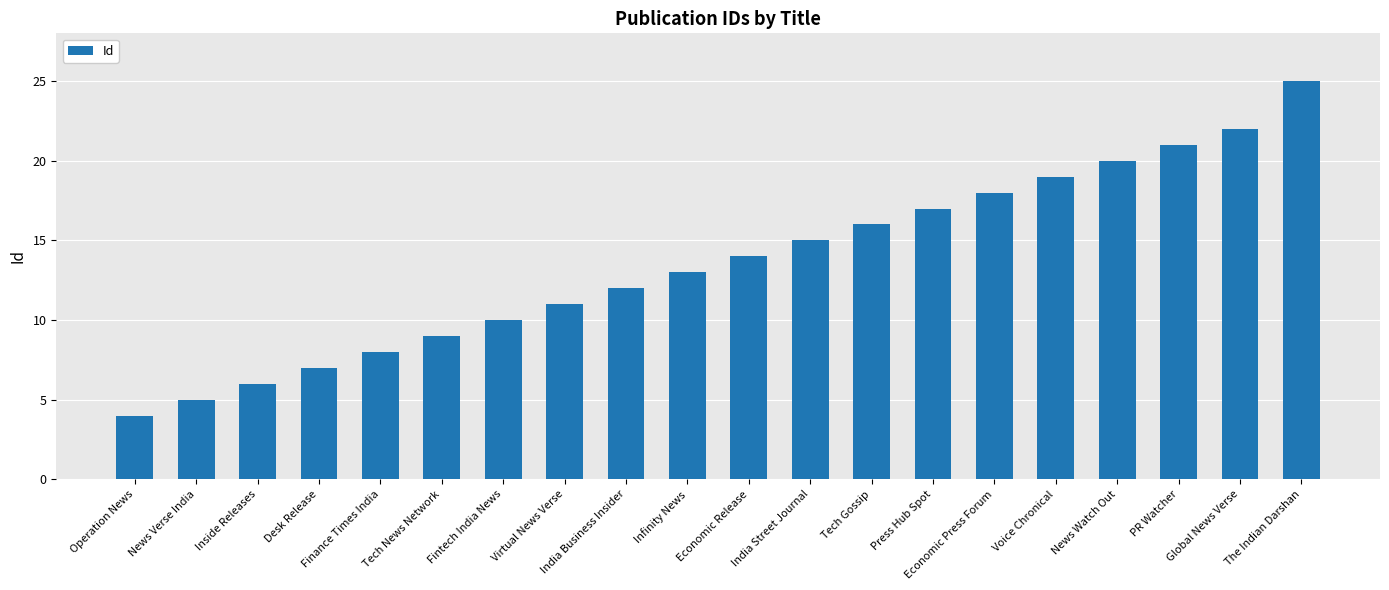

Reading right to left, list all the values displayed in this chart.

25	22	21	20	19	18	17	16	15	14	13	12	11	10	9	8	7	6	5	4